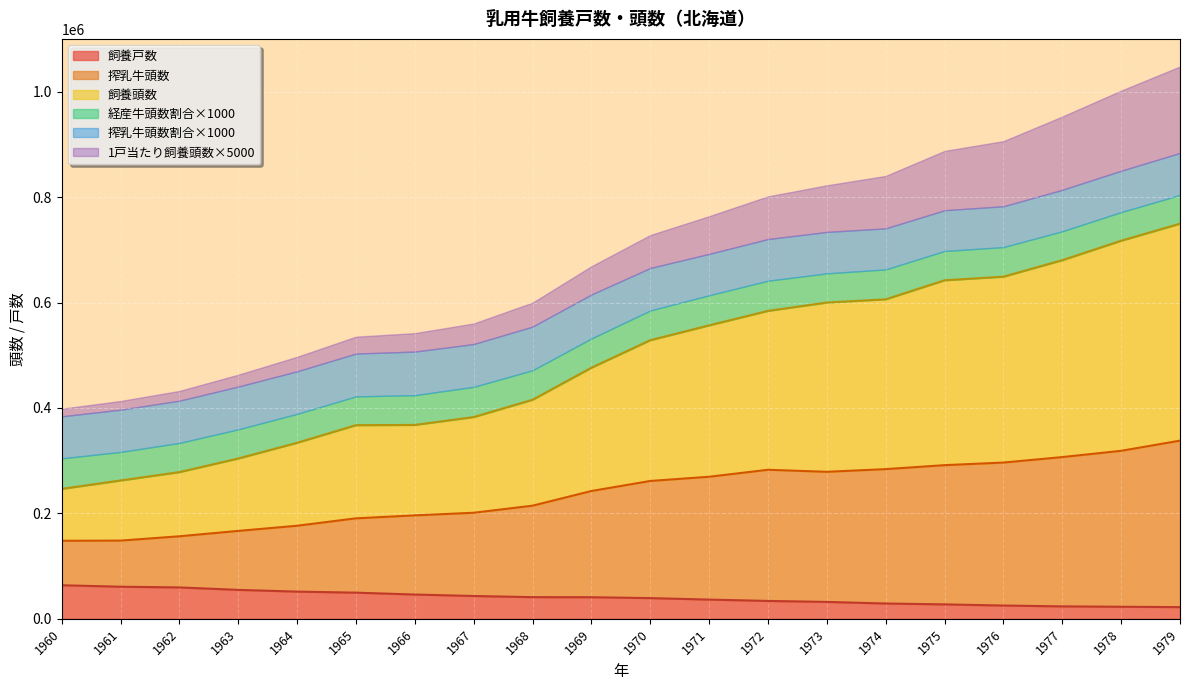

Which series has the widest spread of values?

飼養頭数